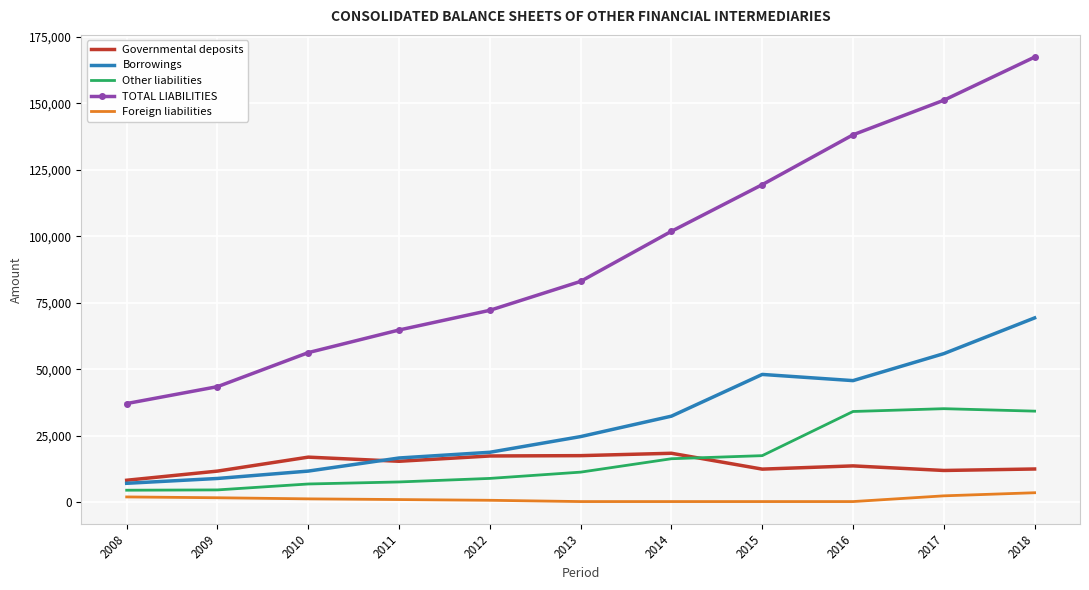

True or false: Foreign liabilities and Borrowings intersect in this chart.

False